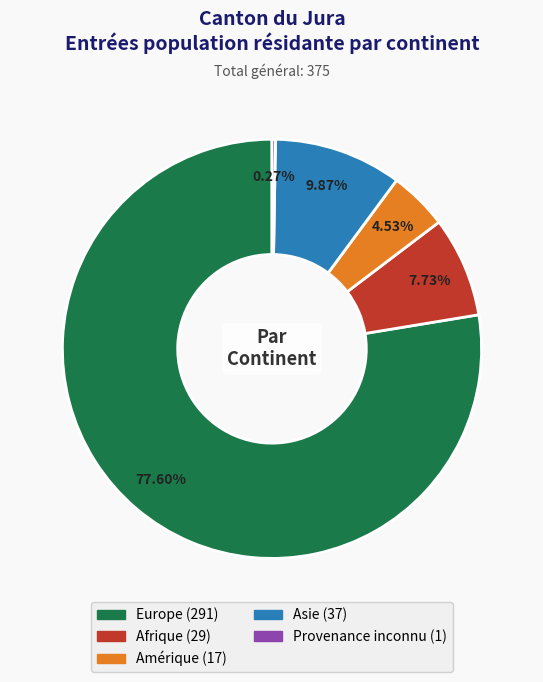

What is the majority slice?

Europe